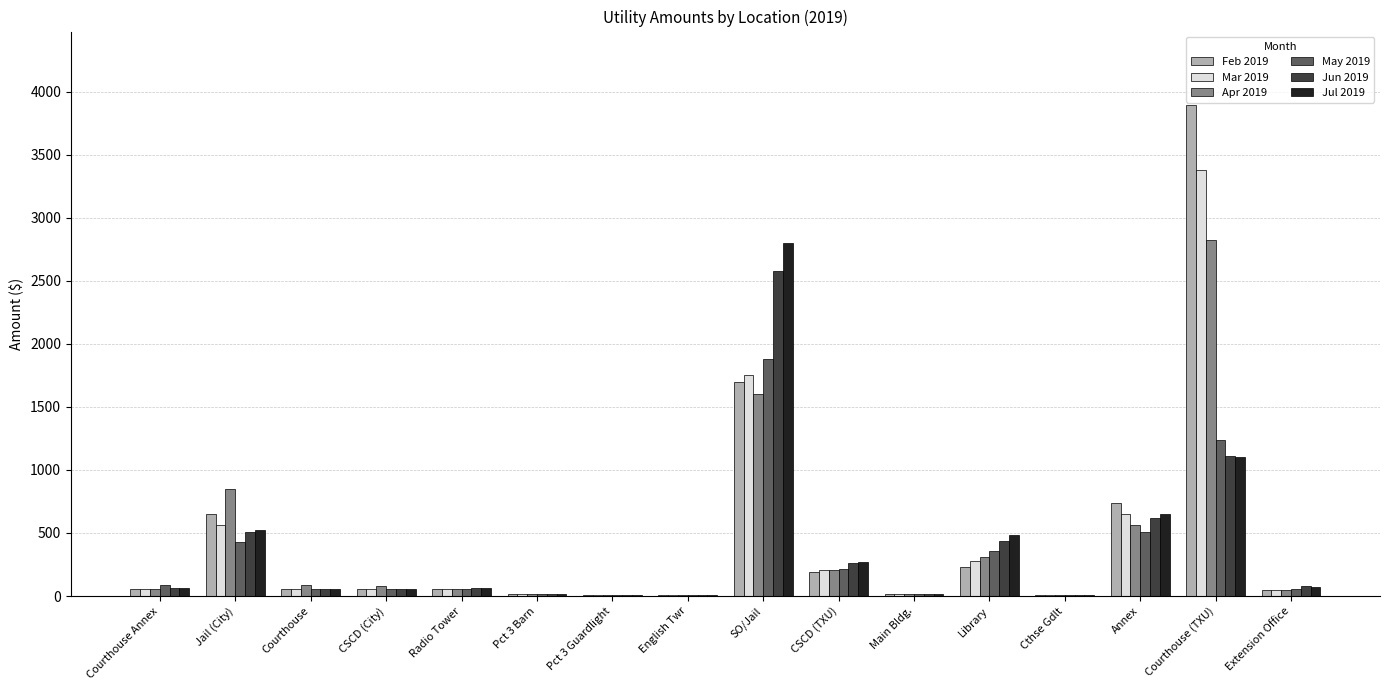

At which category is the sum across all series the highest?

Courthouse (TXU)